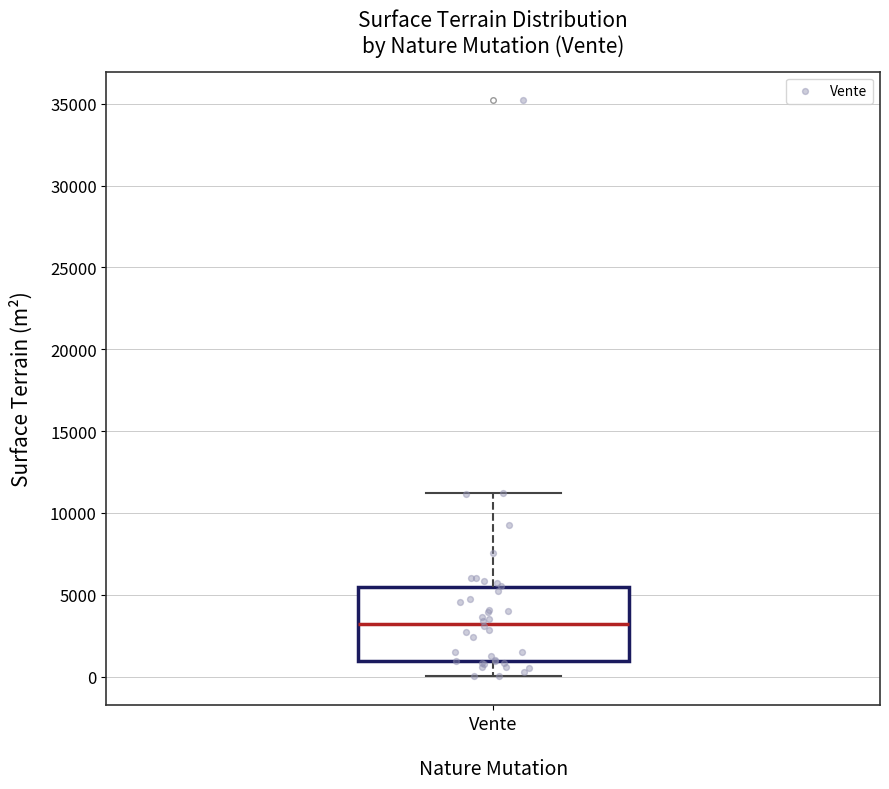

Read this box plot against the y-axis: the position of the median line, the range covered by the box, and the ends of both whiskers. The values are not printed on the chart, so give them approximately, as read against the axis.

median 3000, box 1000 to 5500, whiskers 0 to 11000